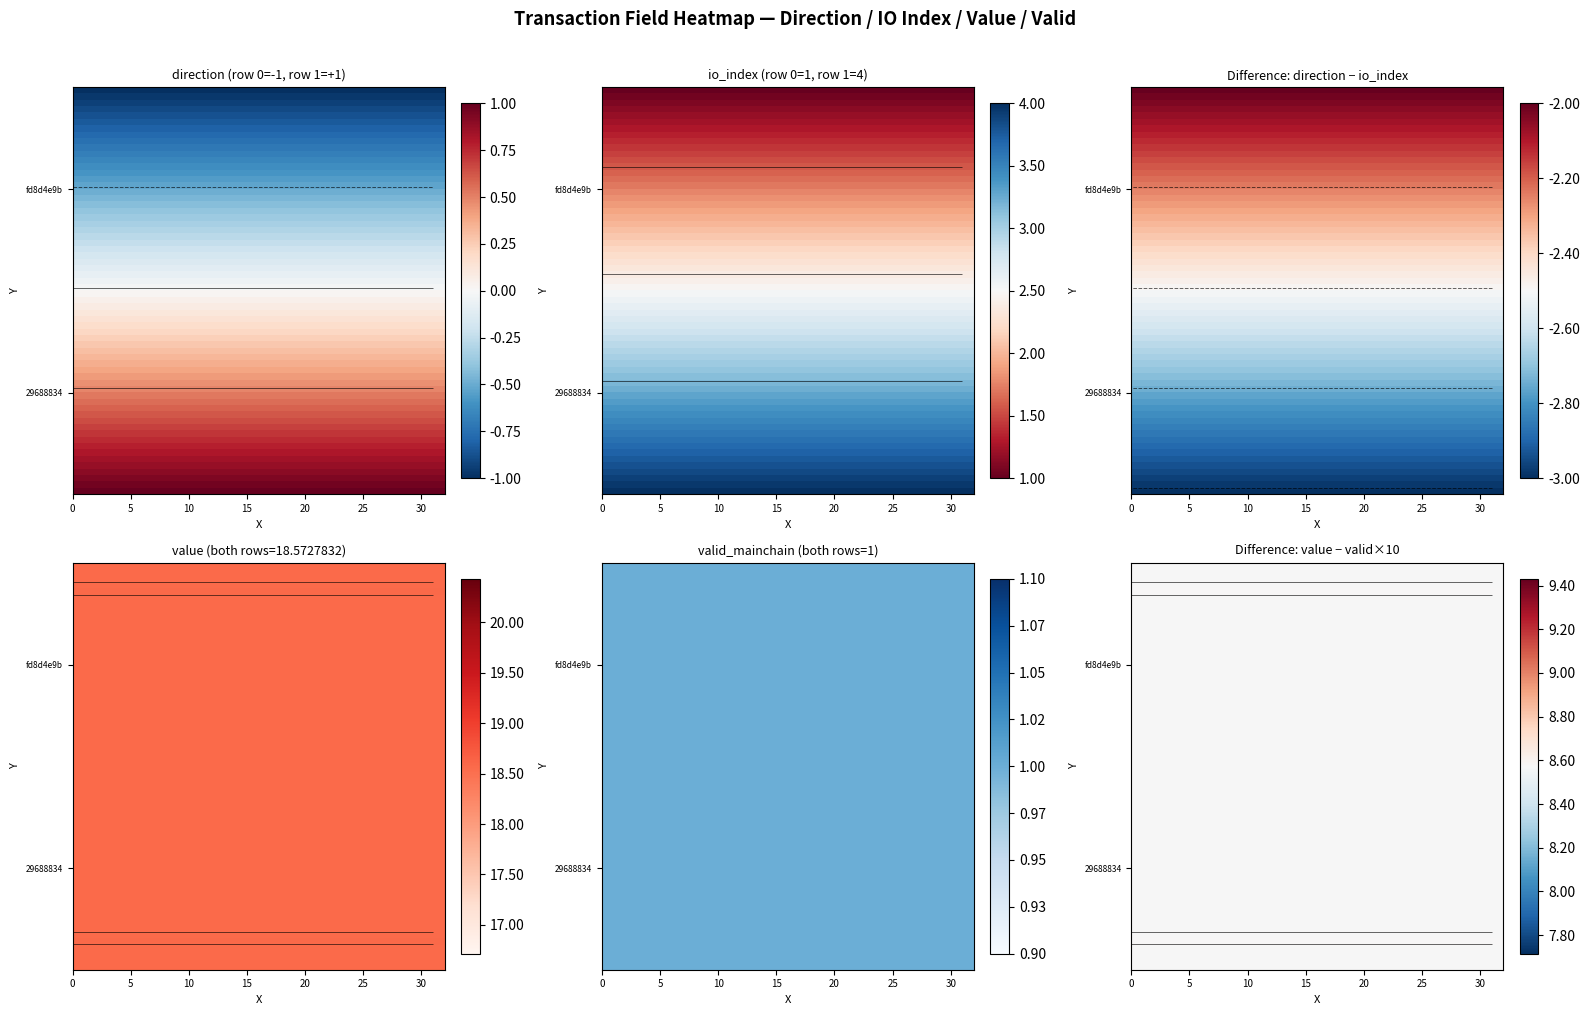

What is the sum of the 29688834 values at direction and valid_mainchain?

2.0